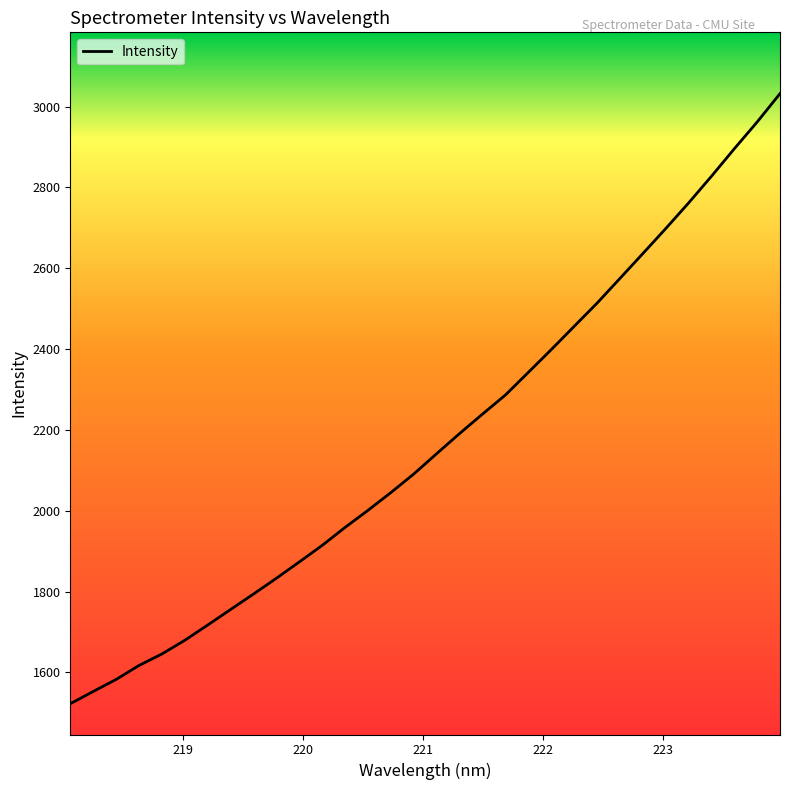

What is the smallest value displayed?

1522.6